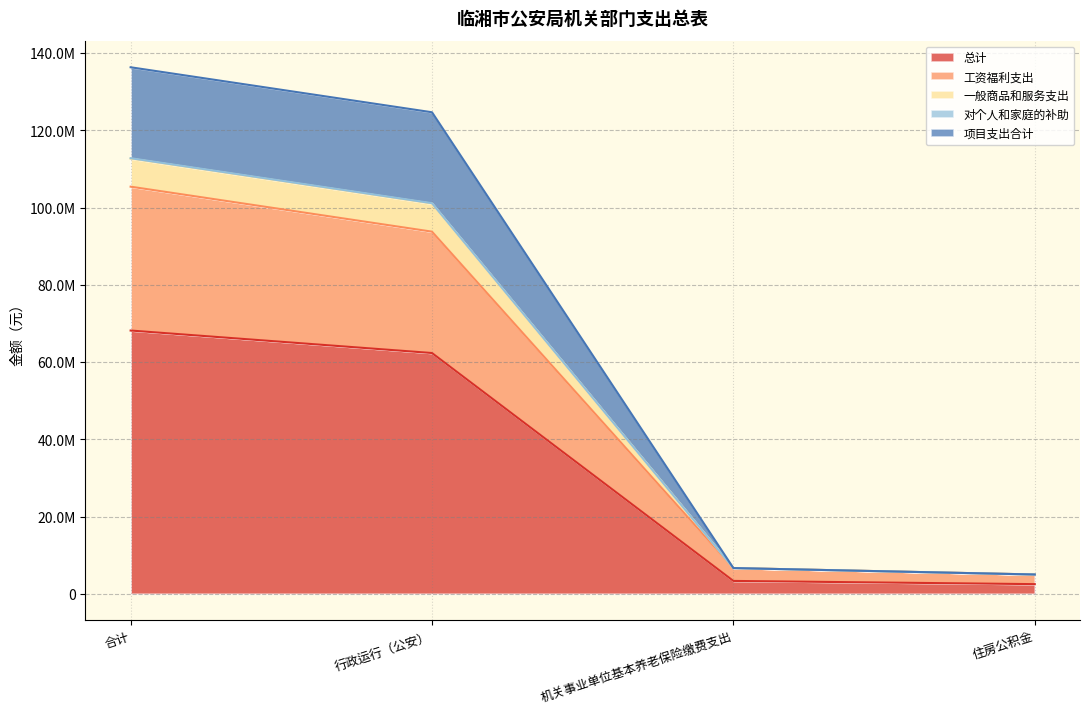

Does the chart have visible grid lines?

Yes